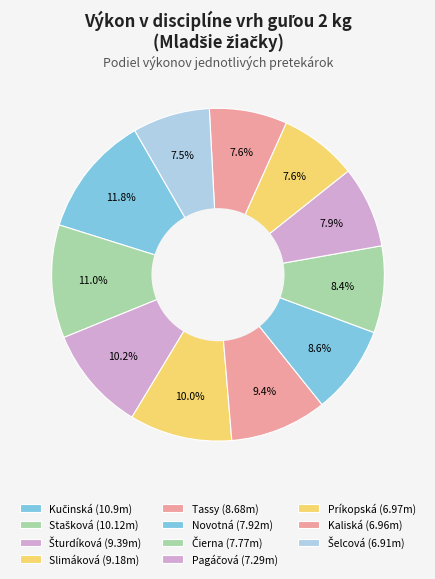

Which slice is the smallest?

Šelcová Alexandra